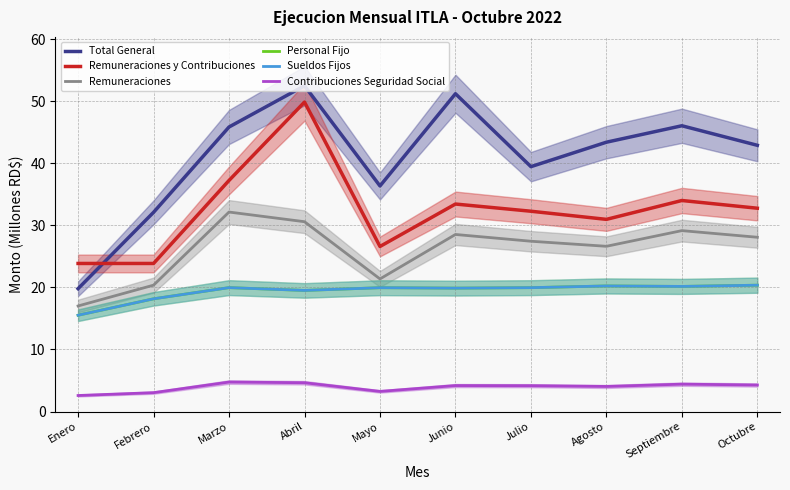

How many lines are shown in the chart?

6